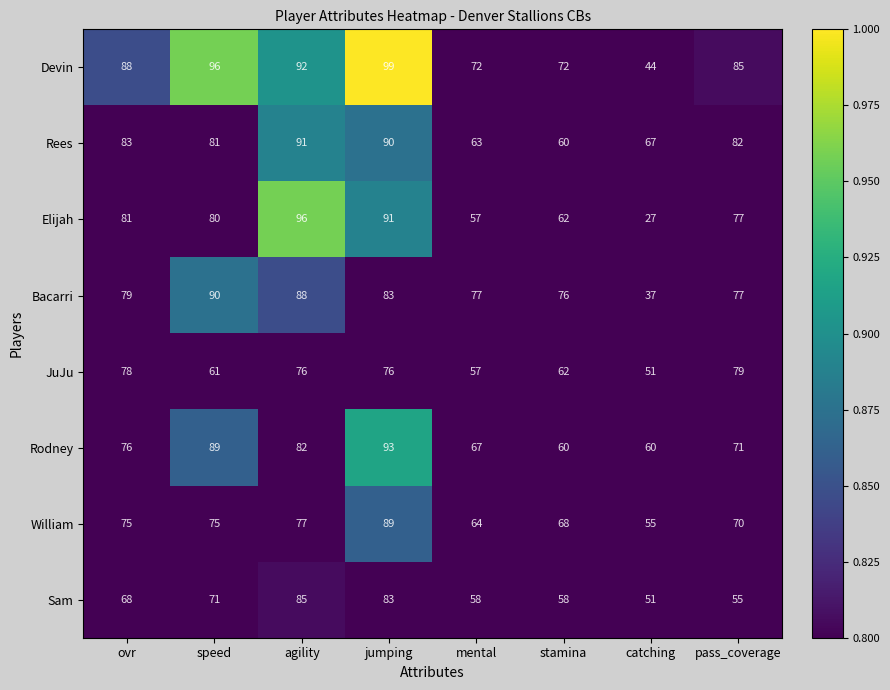

At which category is the sum across all series the highest?

jumping